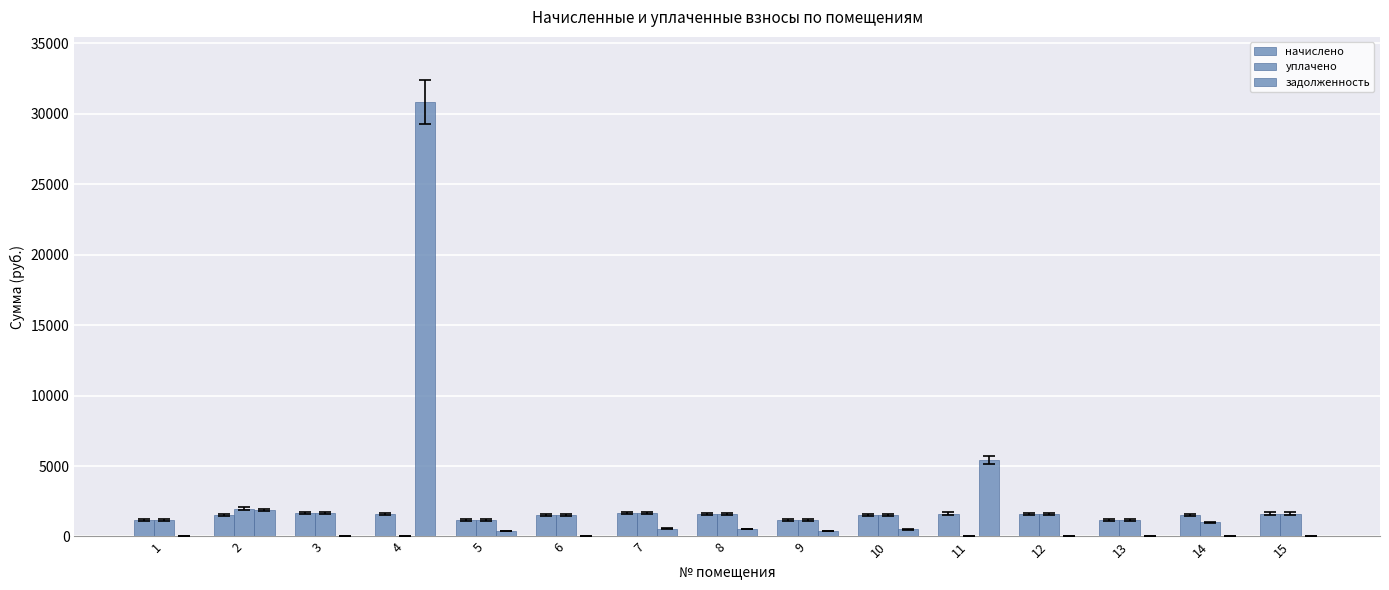

Between 5 and 15, which series saw the biggest shift?

начислено